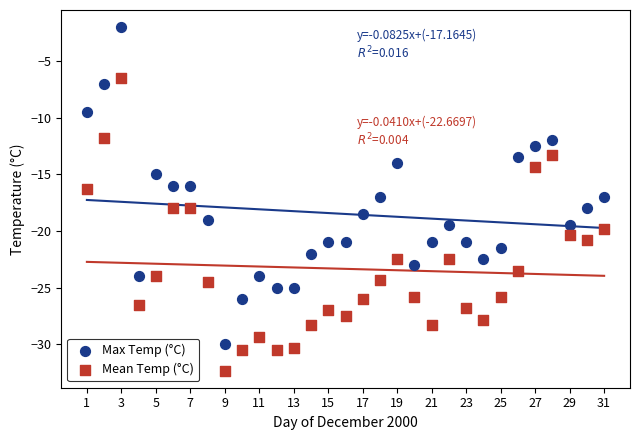

Which series has the largest Y range (max minus min)?

Max Temp (°C)